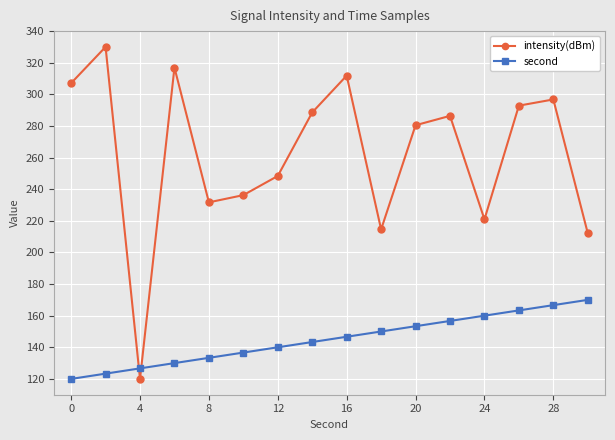

Count the number of categories in the chart.

16